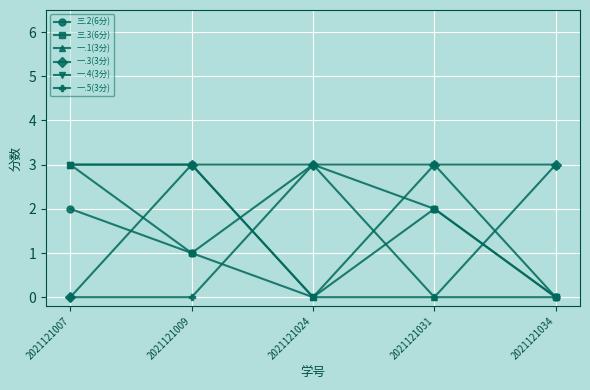

What is the sum of the 一.3(3分) values at 2021121024 and 2021121007?

3